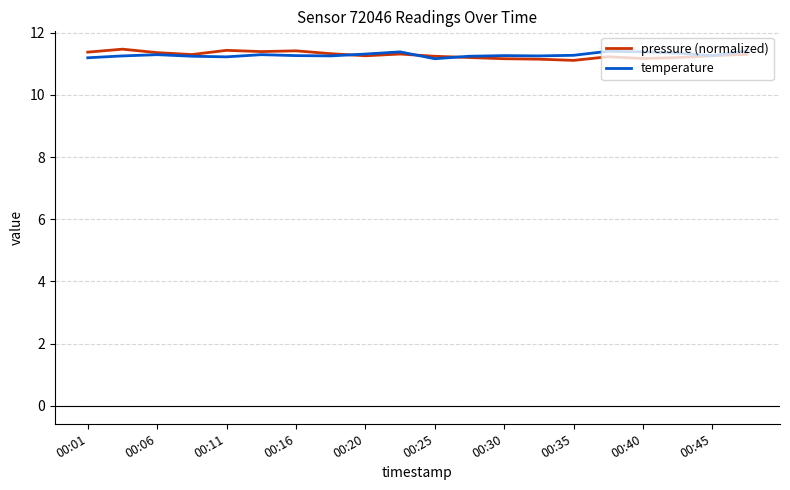

What is the average value of the temperature series?

11.3